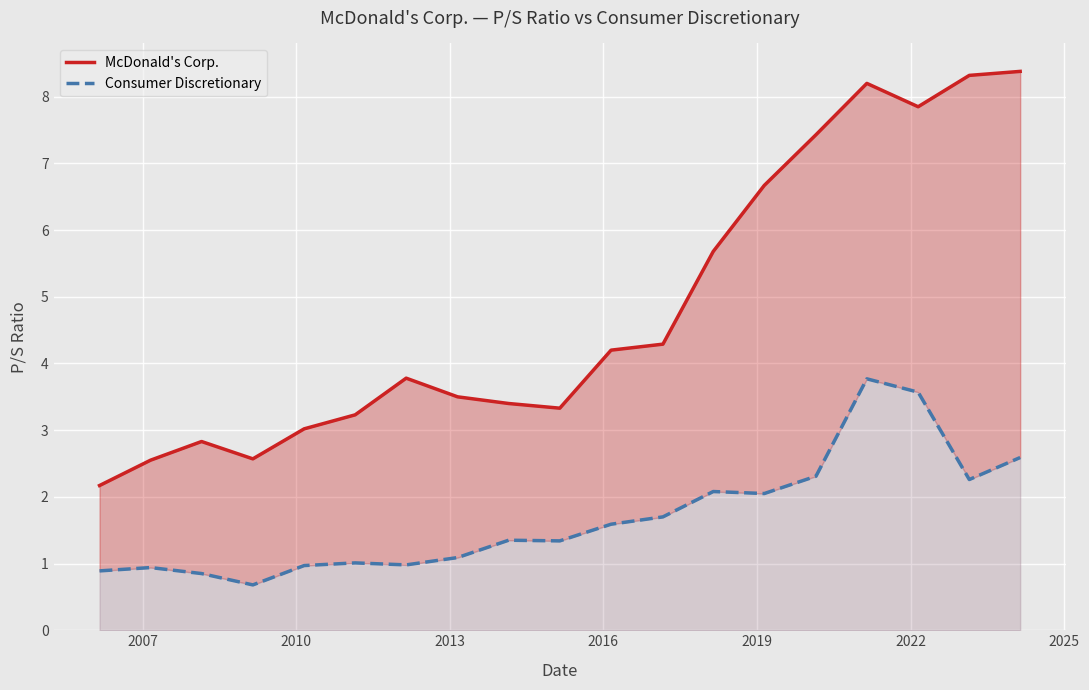

What is the value of the Consumer Discretionary point at the 1st from the left?

0.9